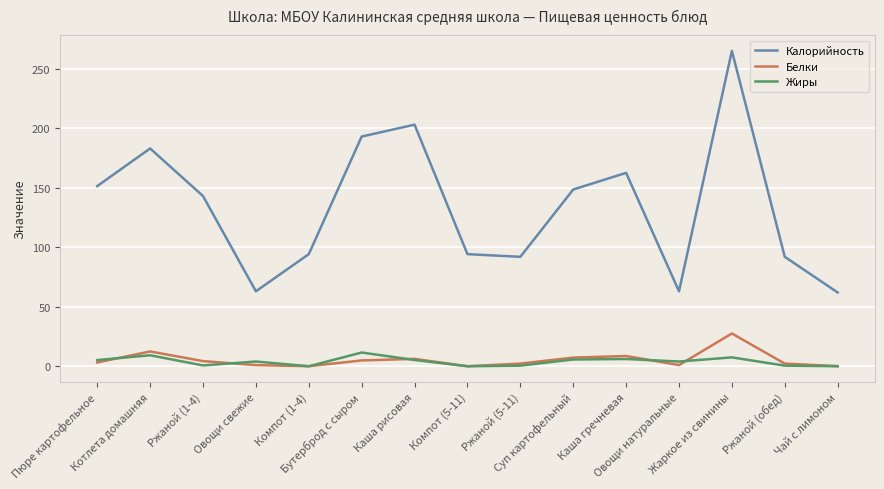

What is the average value of the Жиры series?

4.0